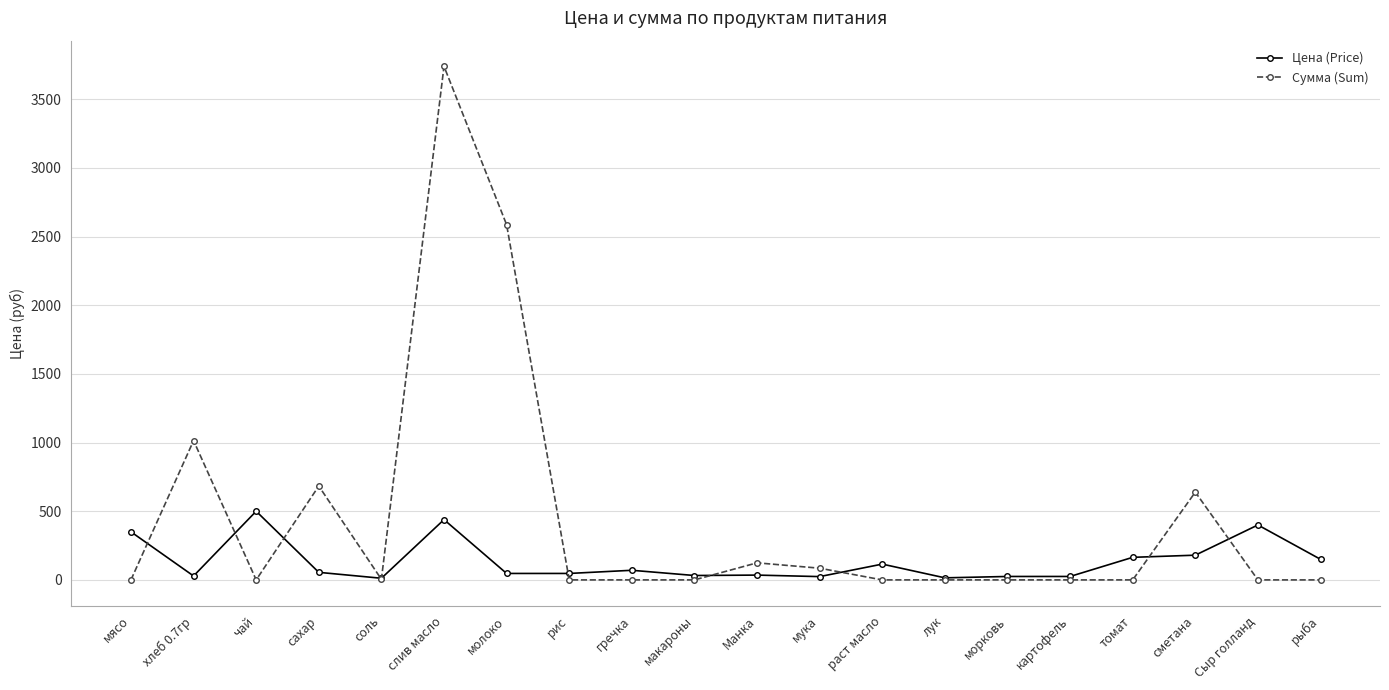

What is the total value across all series at мясо?

350.0